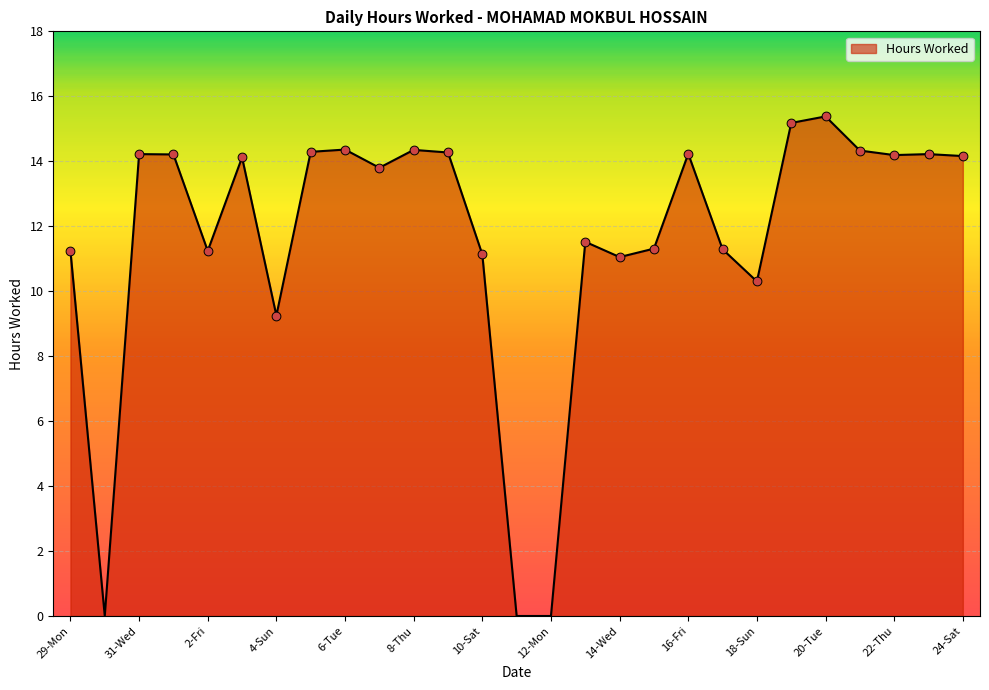

What is the maximum value shown in the chart?

15.4